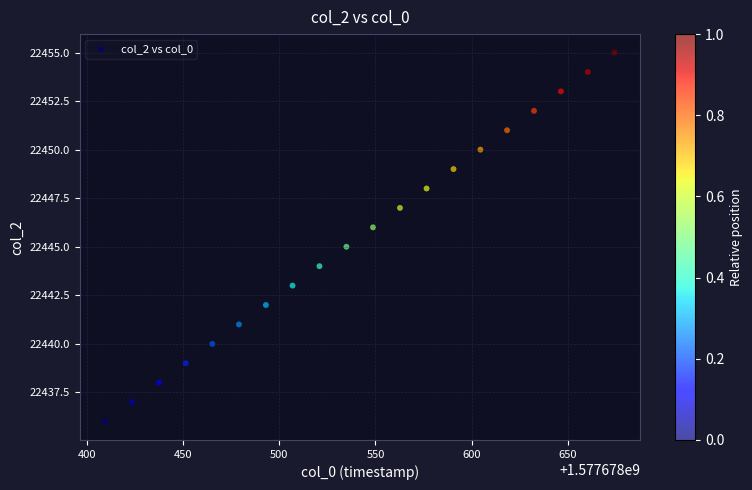

What is the range of Y values (max minus min)?

19